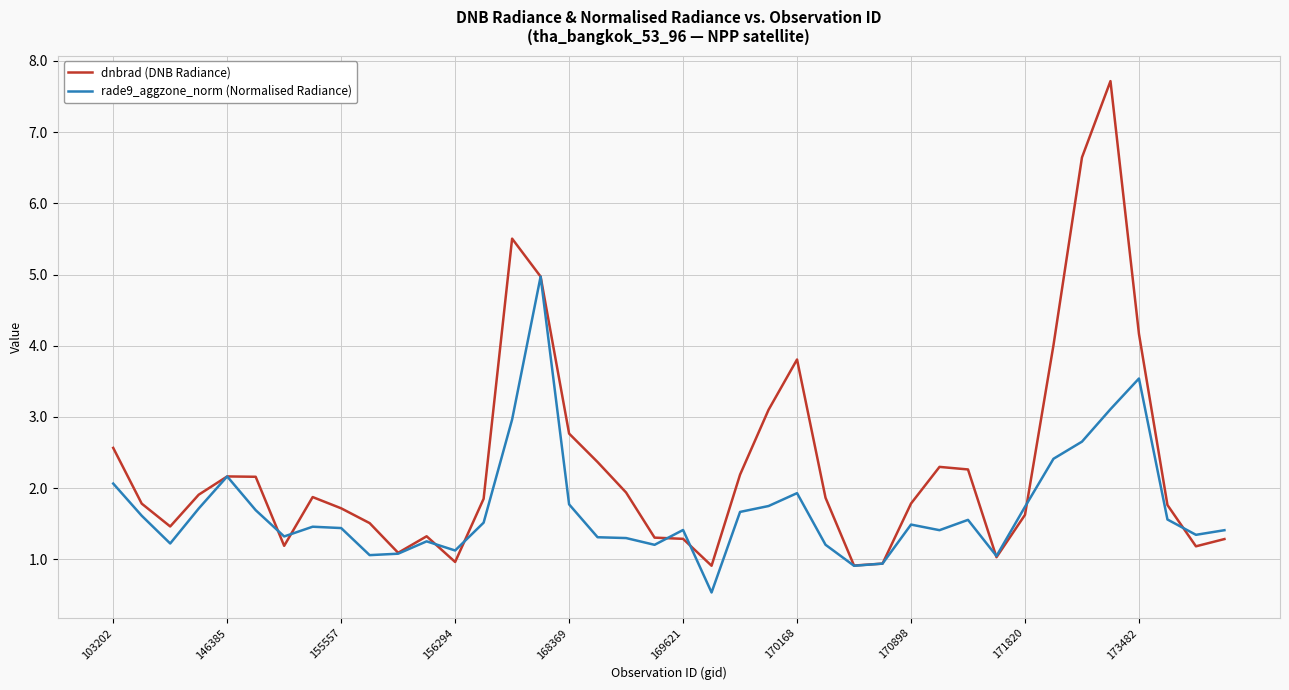

What is the greatest value displayed?

7.7